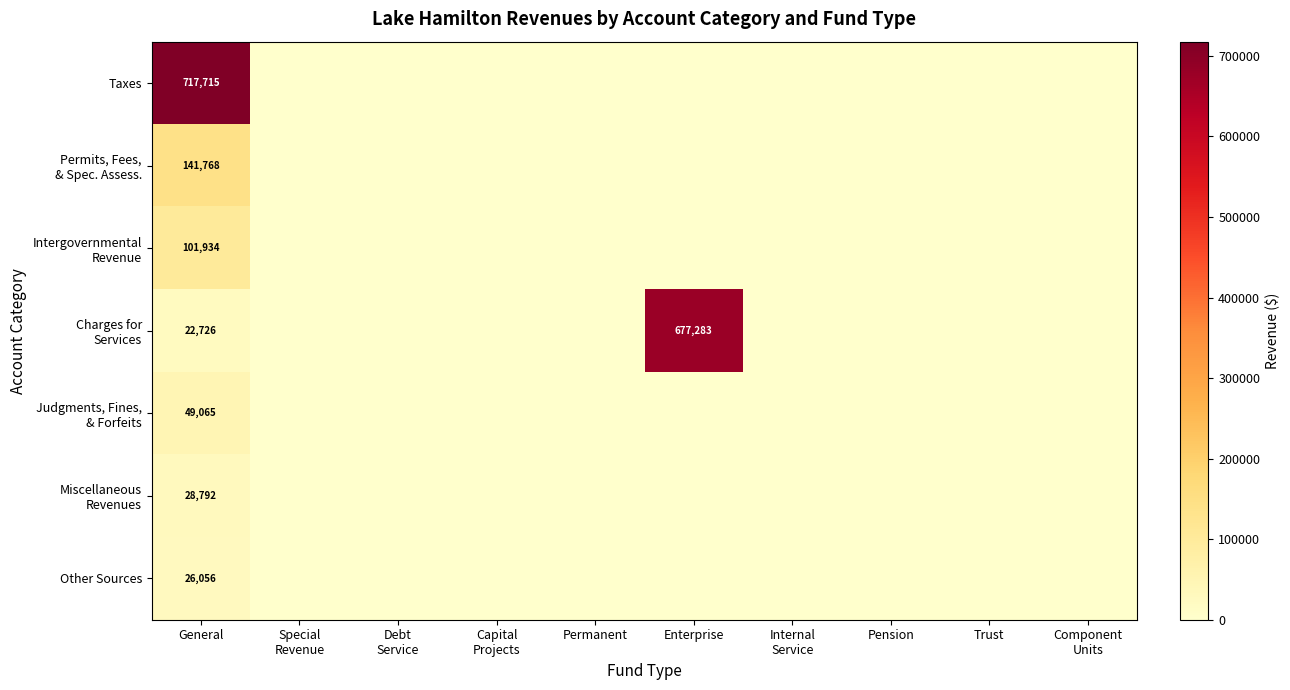

List the labels in order of Intergovernmental Revenue value, smallest first.

Special Revenue, Debt Service, Capital Projects, Permanent, Enterprise, Internal Service, Pension, Trust, Component Units, General